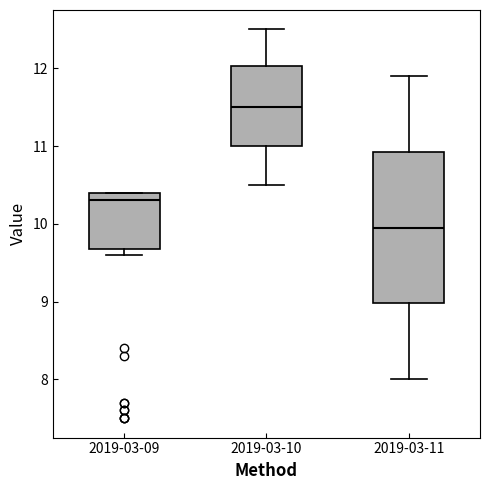

Which box has the lowest median line?

2019-03-11